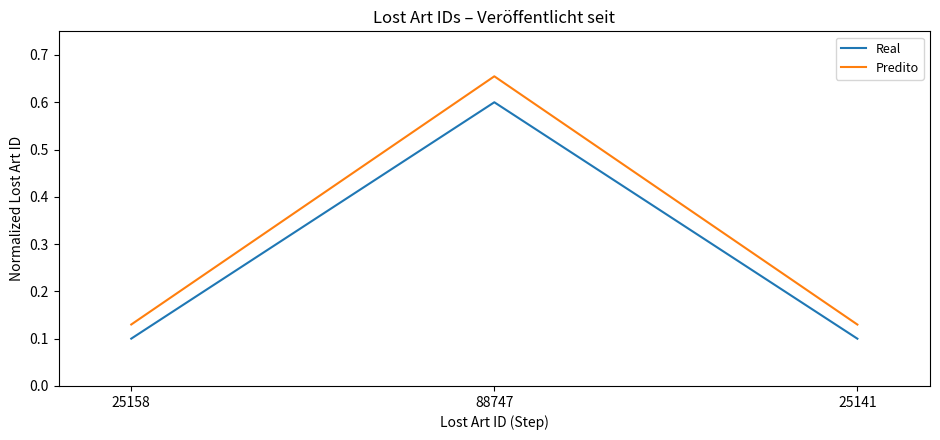

Which series has the largest range (max minus min)?

Predito